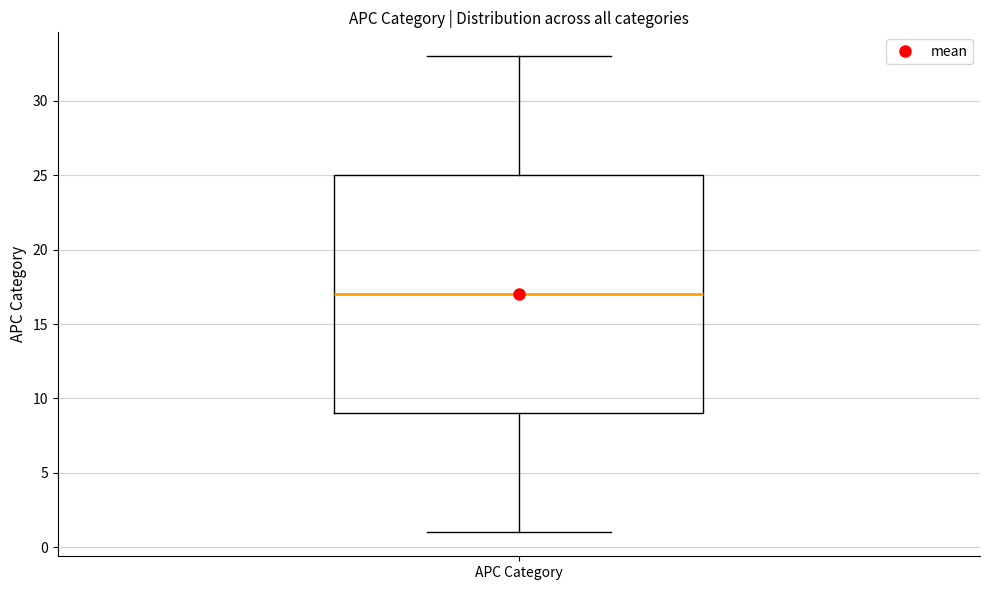

Where does the upper whisker of the box for APC Category end on the y-axis? The values are not printed on the chart, so give them approximately, as read against the axis.

33